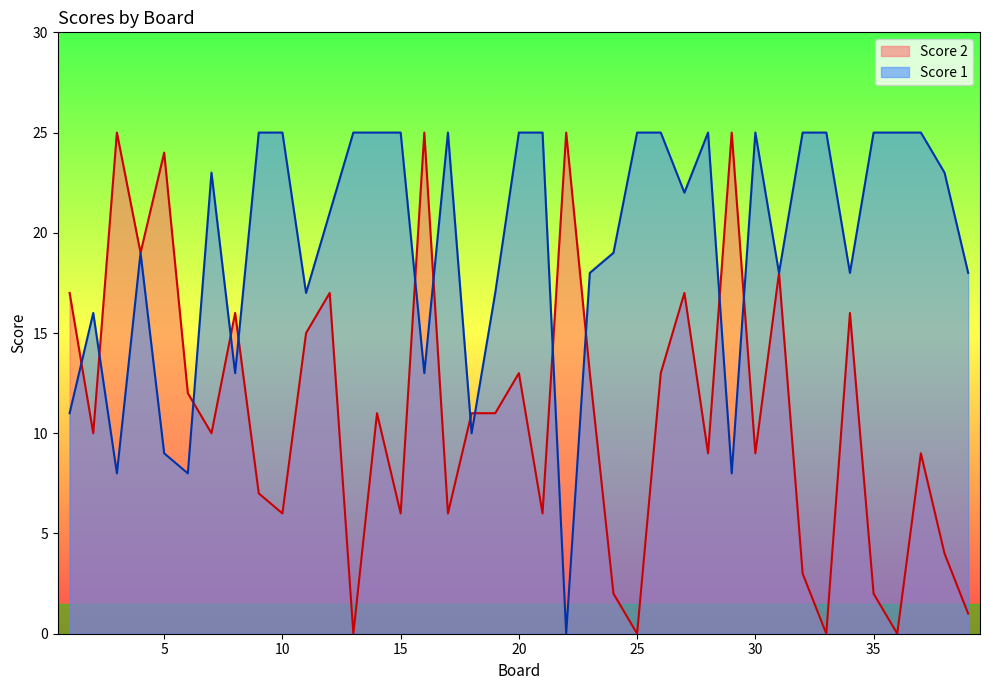

Rank the categories by Score 1 value from lowest to highest.

22, 3, 6, 29, 5, 18, 1, 8, 16, 2, 11, 19, 23, 31, 34, 39, 4, 24, 12, 27, 7, 38, 9, 10, 13, 14, 15, 17, 20, 21, 25, 26, 28, 30, 32, 33, 35, 36, 37